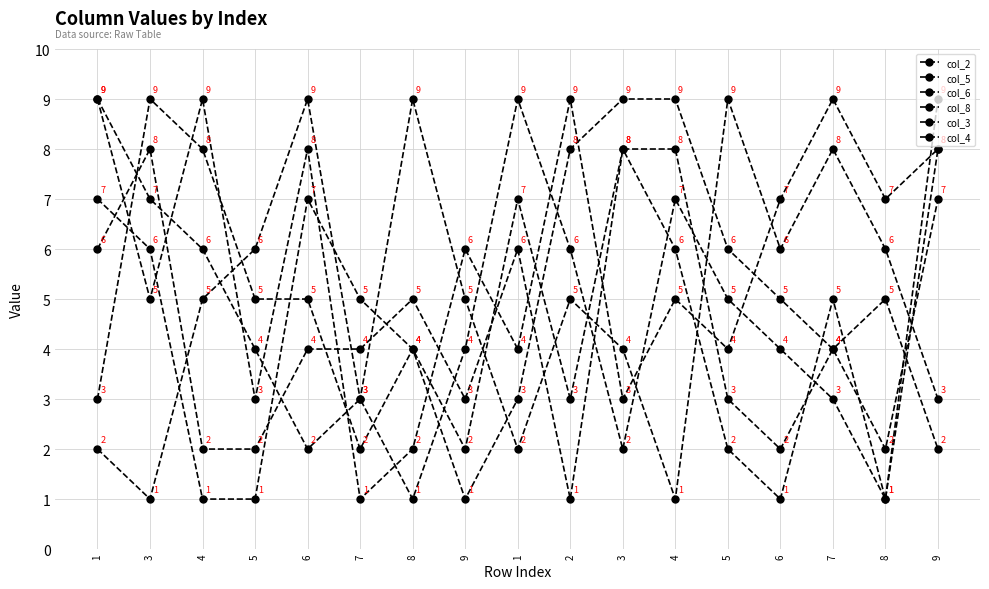

At 7, list the series in order from largest to smallest.

col_3, col_4, col_2, col_5, col_6, col_8